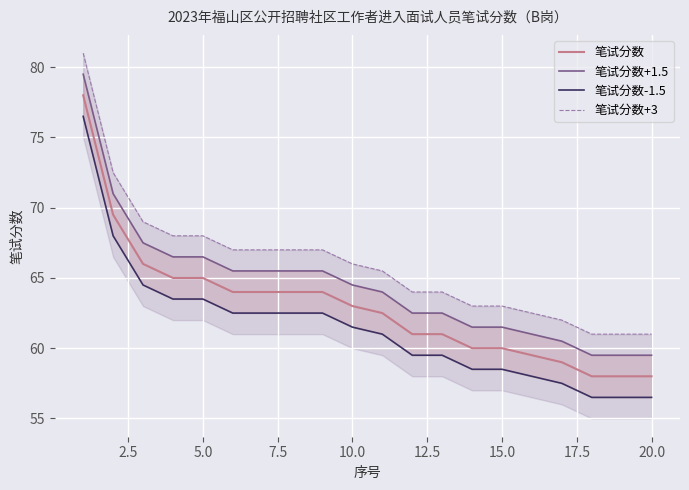

What is the difference between the second highest and second lowest values in the 笔试分数-1.5 series?

11.5